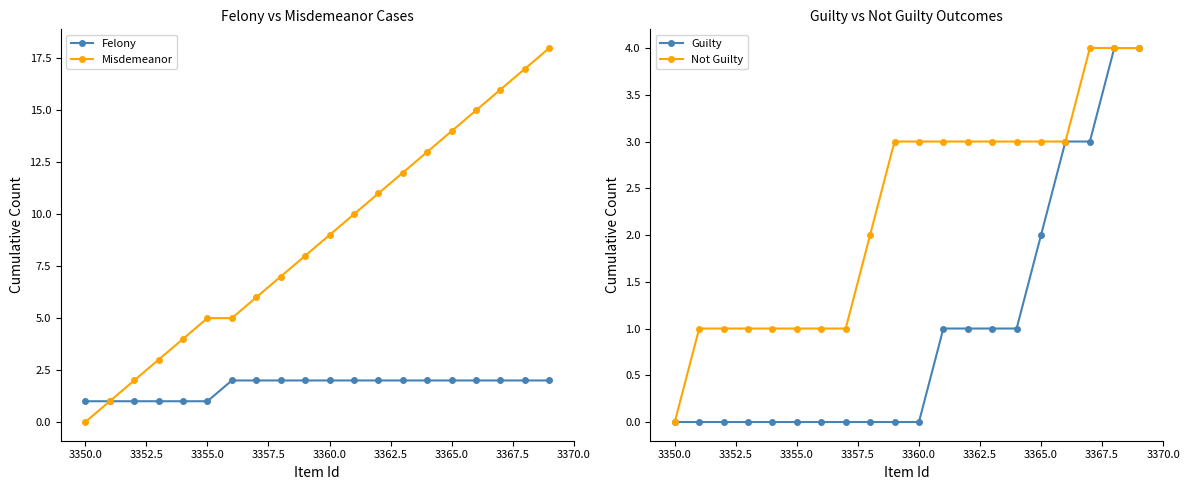

The value of Felony at 3365.0 is 3. True or false?

False